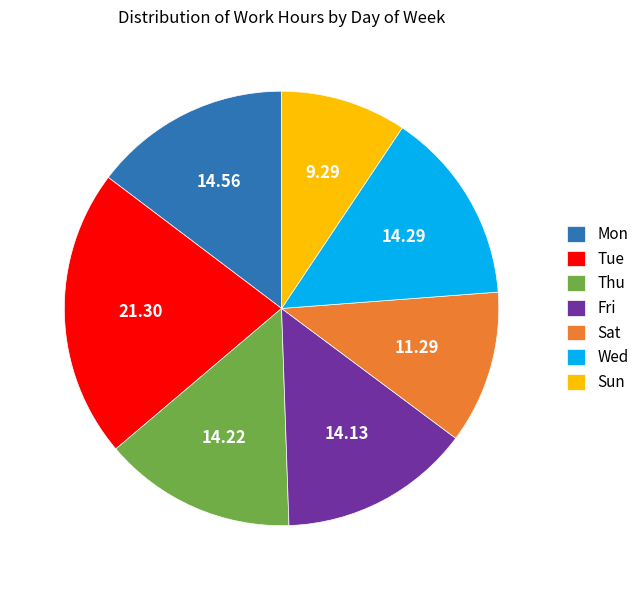

Is Fri the majority of the pie?

No